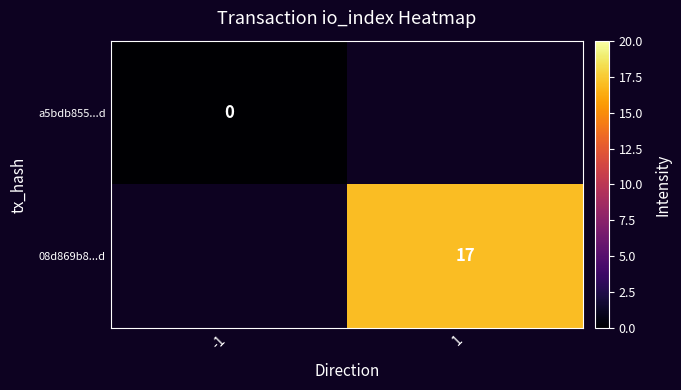

Is the value of a5bdb855...d at -1 greater than the value of 08d869b8...d at 1?

No